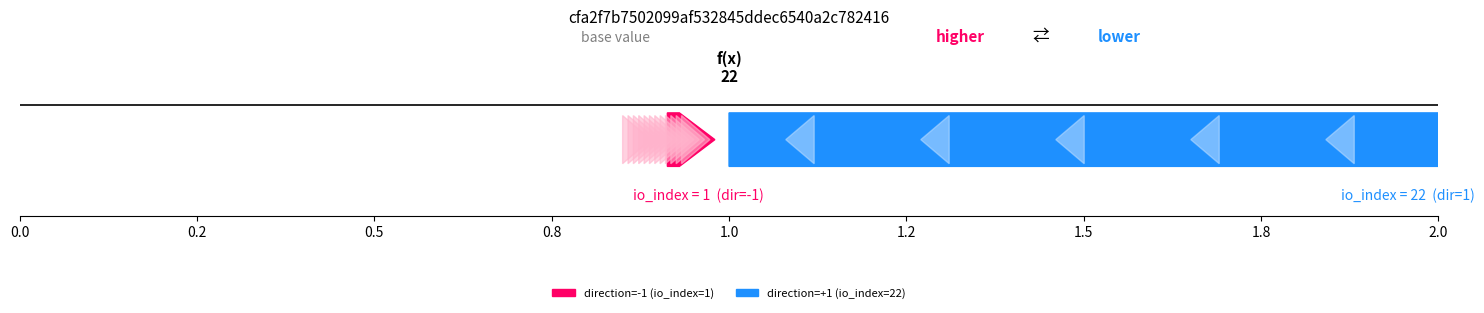

How many values in the cfa2f7b7502099af532845ddec6540a2c782416 series are below 1?

1